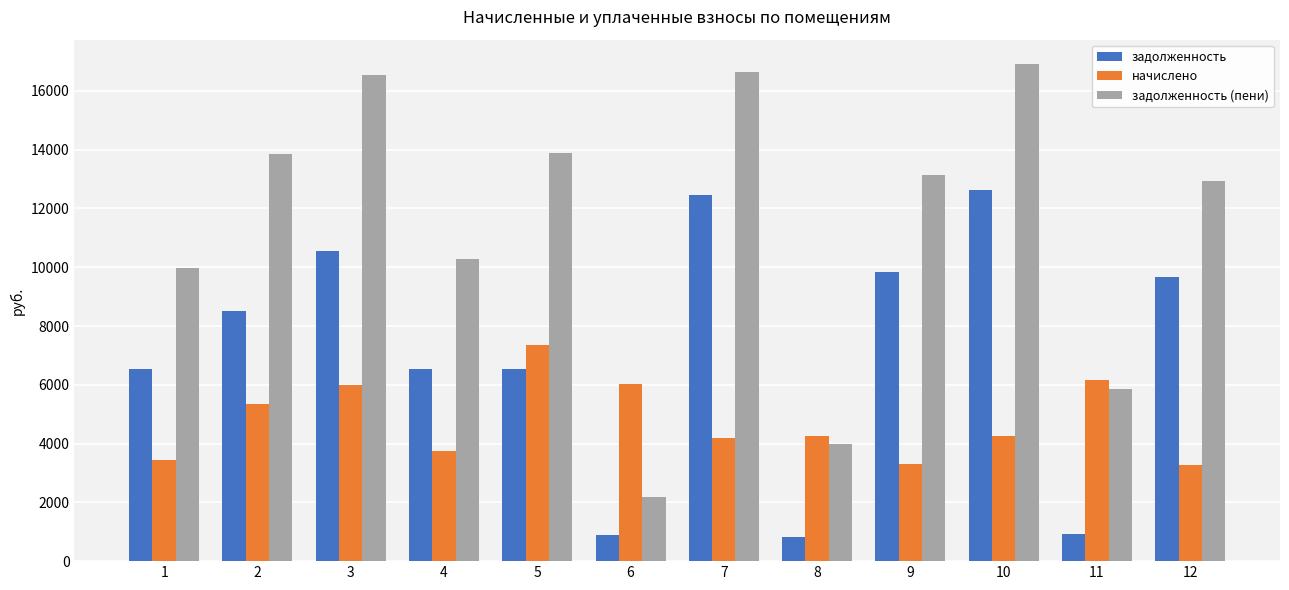

List the series in order of their peak value, lowest first.

начислено, задолженность, задолженность (пени)